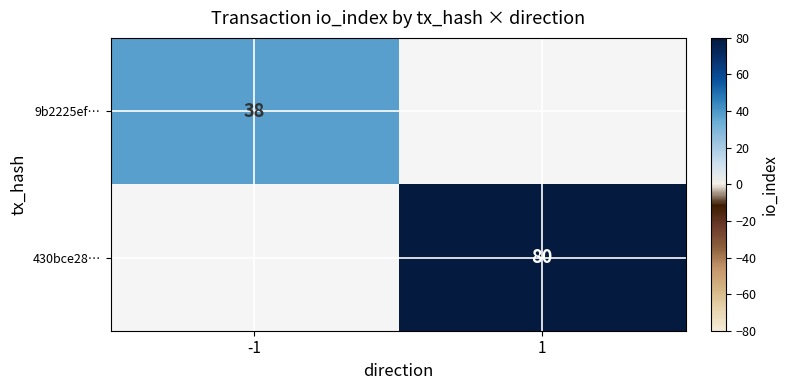

True or false: 430bce28… has a value of 21 at 1.

False